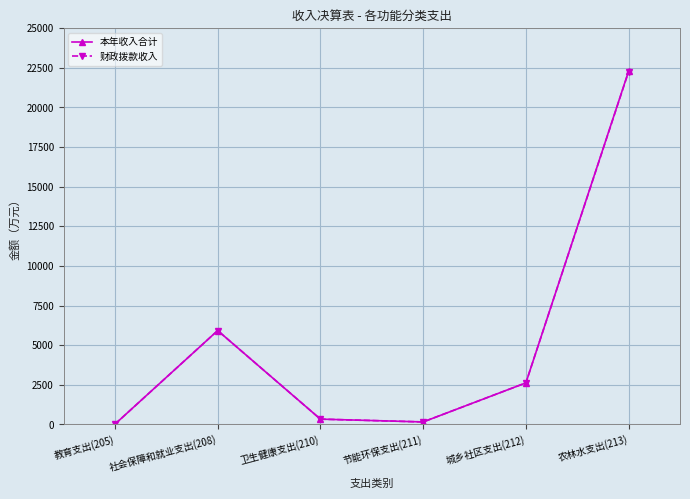

Which series has the largest range (max minus min)?

本年收入合计